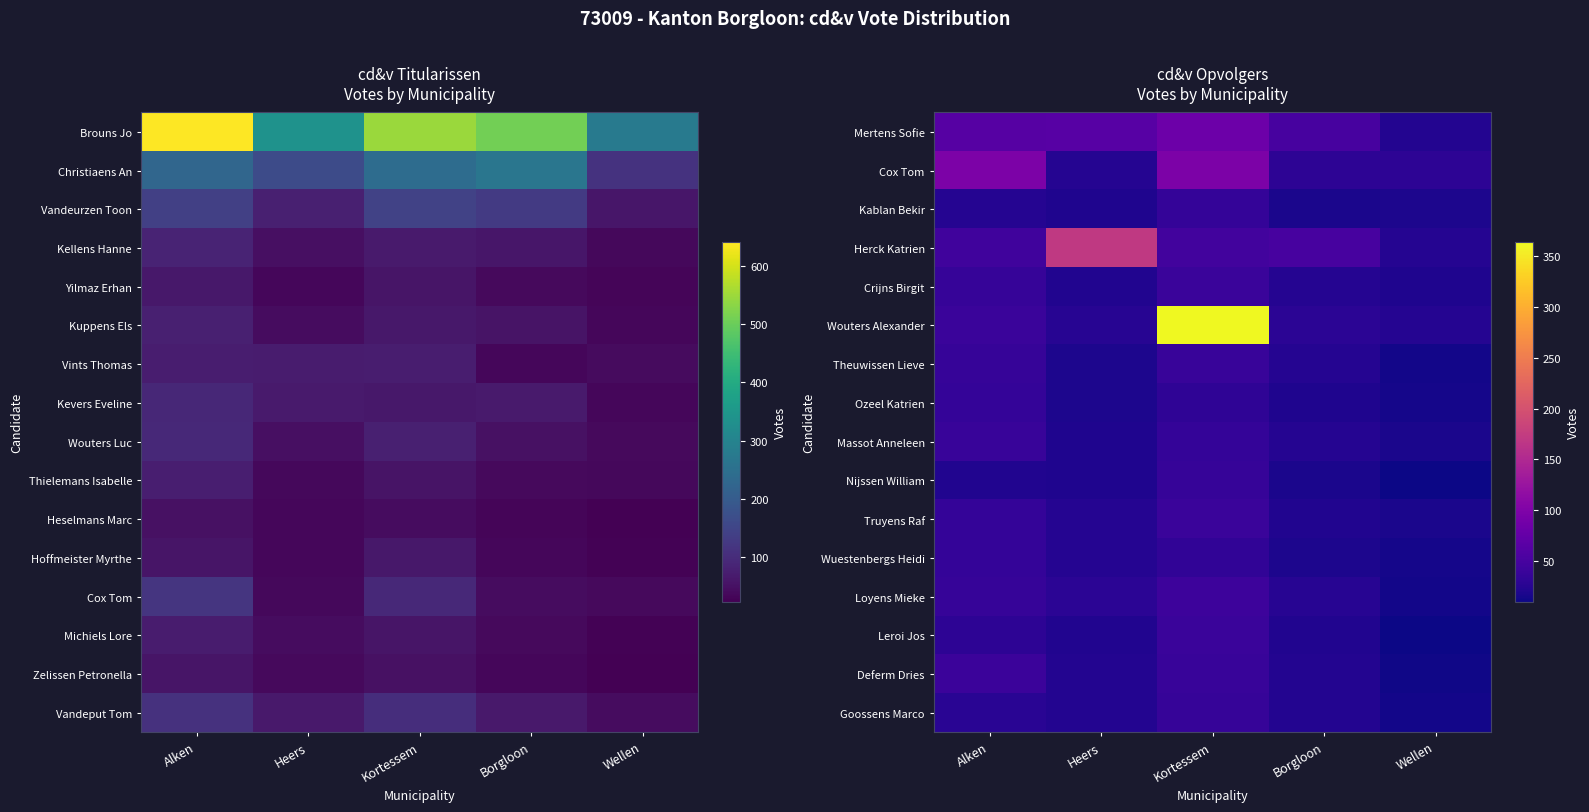

What is the sum of the Wouters Alexander values at Kortessem and Heers?

389